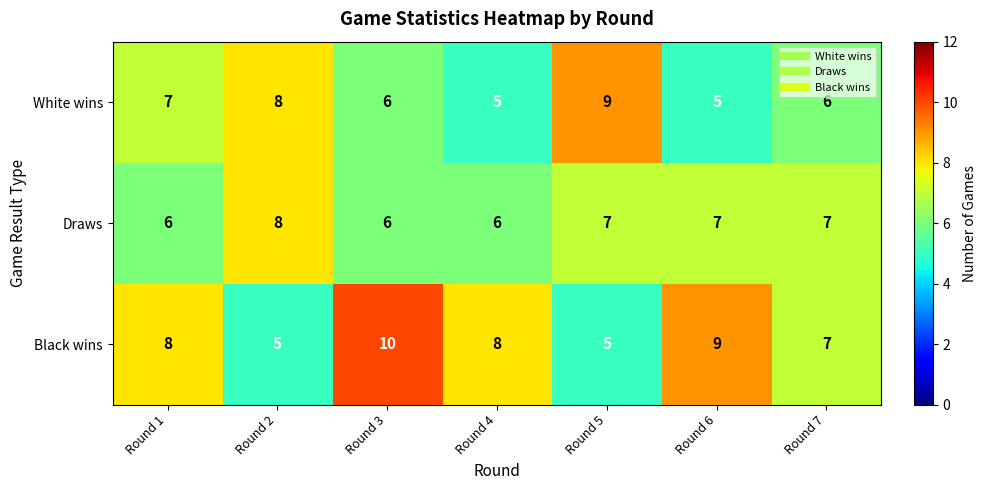

Which series has the largest total across all categories?

Black wins